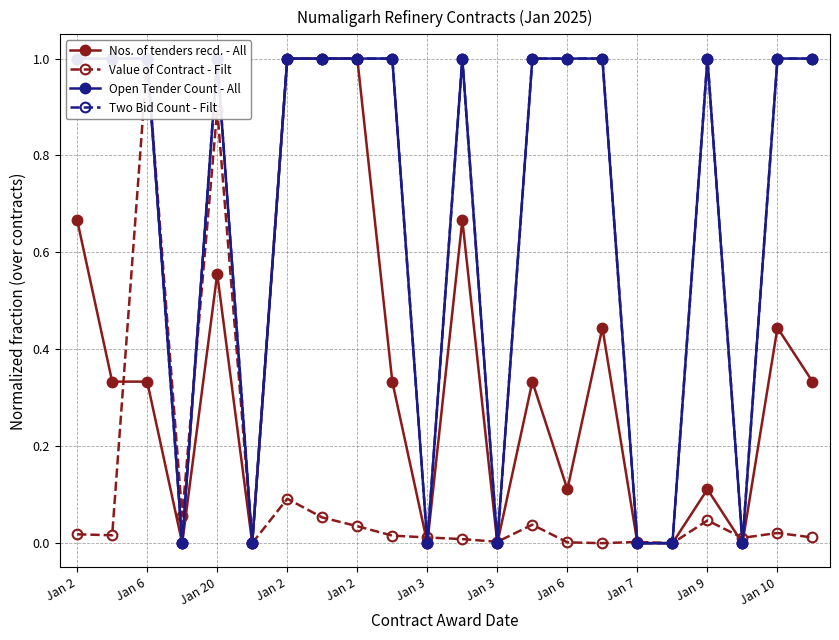

The Nos. of tenders recd. - All series shows 0.6 at Jan 6. True or false?

False